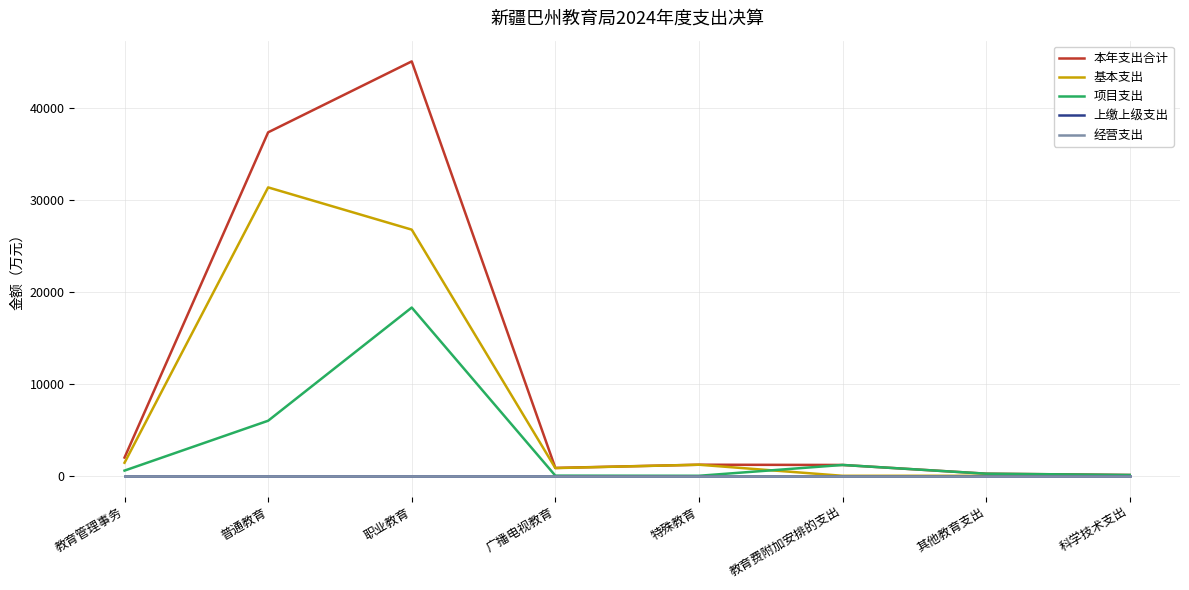

In 项目支出, how many points are lower than both neighbors (excluding endpoints)?

1